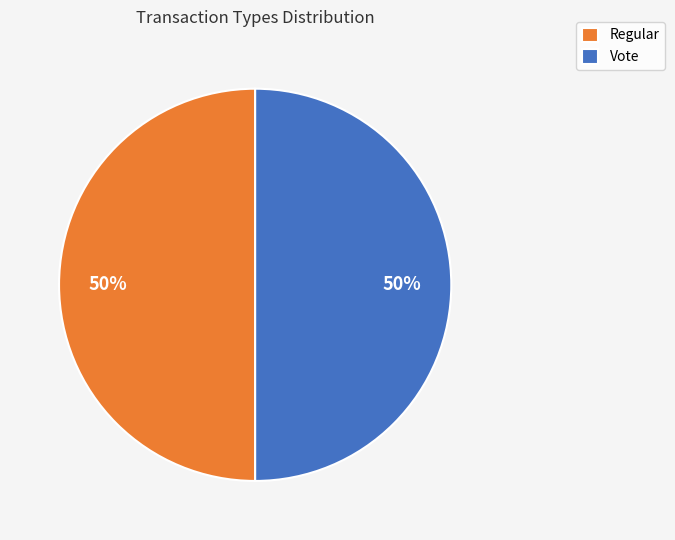

What is the ratio of the value at Vote to the value at Regular?

1.0